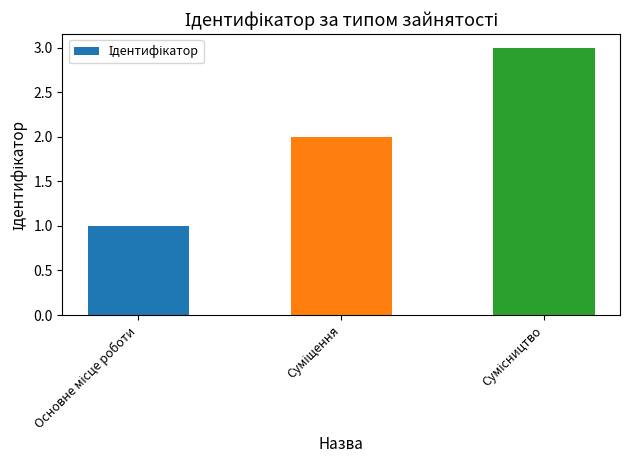

Does the chart contain stacked bars?

No